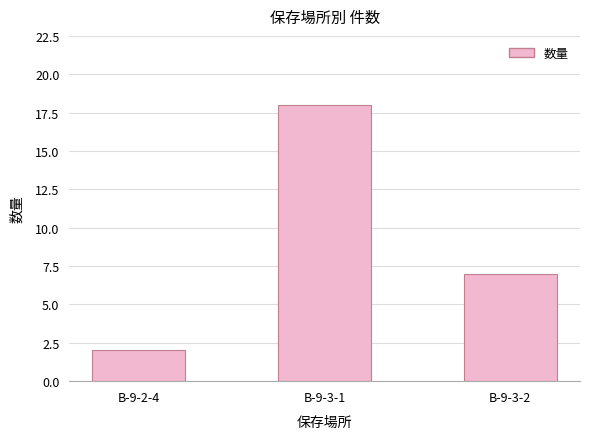

Reading right to left, transcribe all the data shown in this chart.

B-9-3-2=7	B-9-3-1=18	B-9-2-4=2